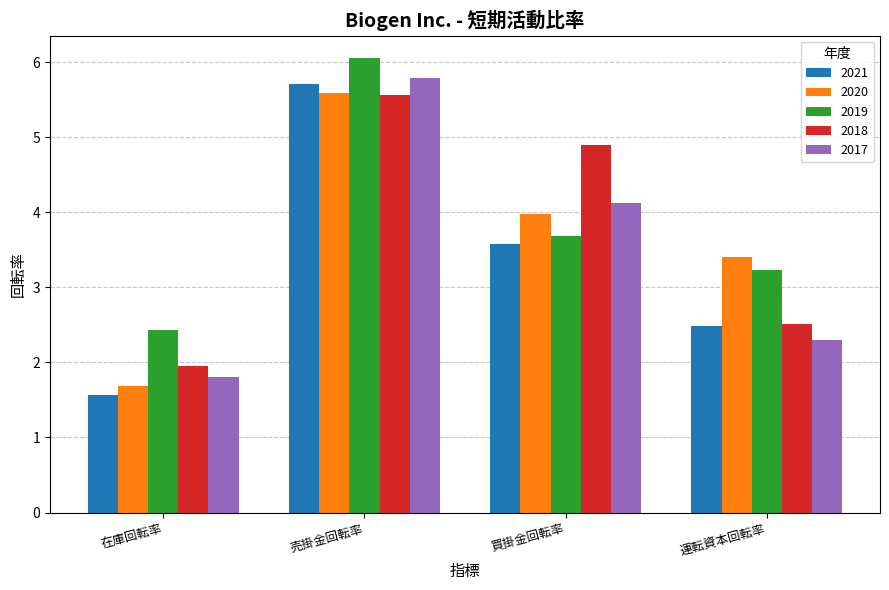

What is the sum of all 2021 values?

13.3